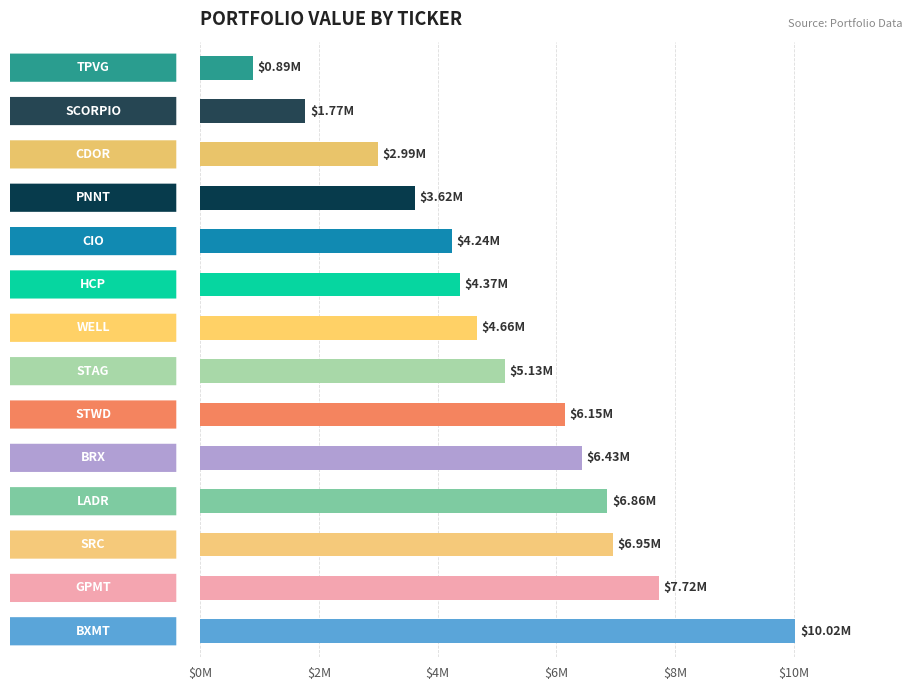

What is the greatest value displayed?

10022000